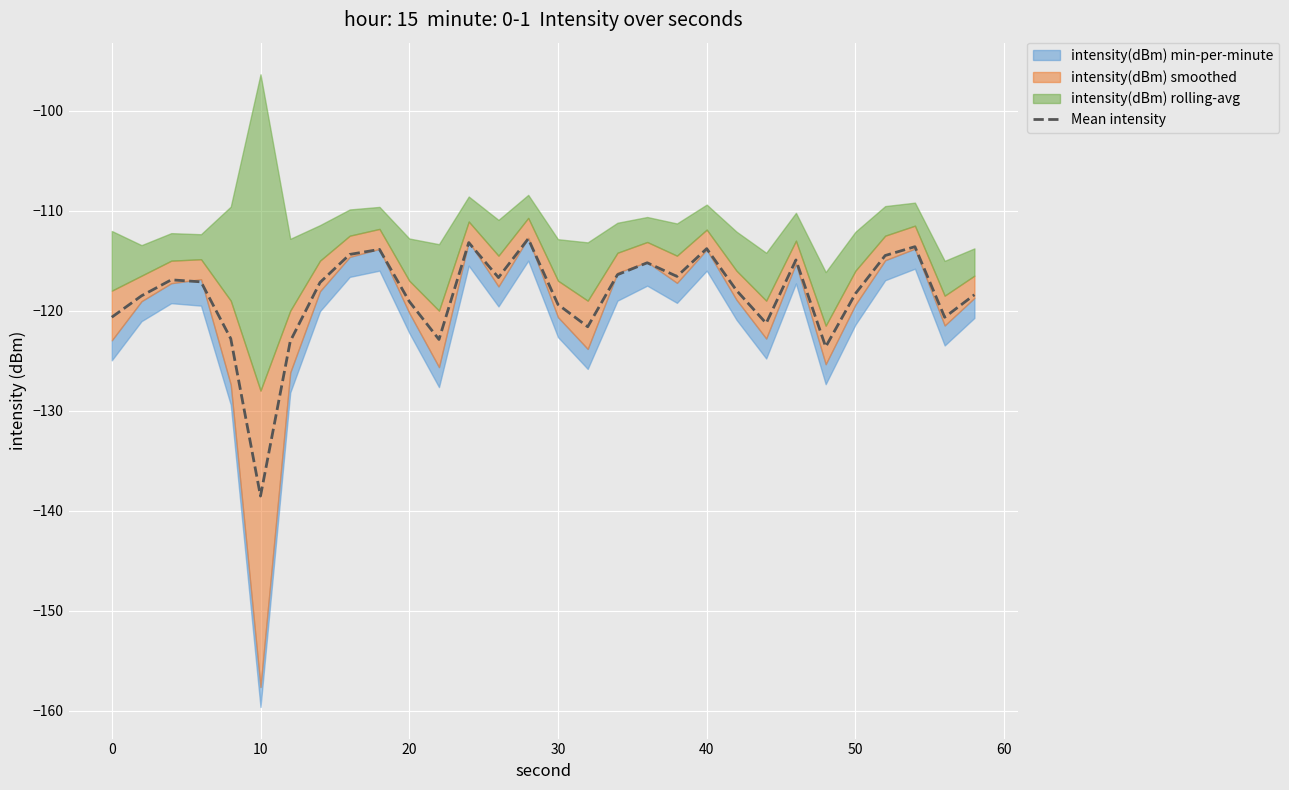

True or false: Mean intensity has a value of -48.9 at 0.

False